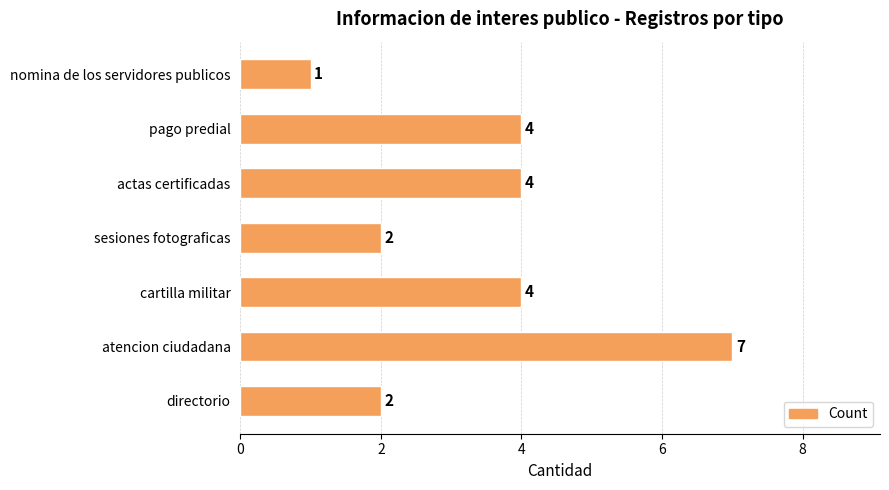

What is the ratio of the value at atencion ciudadana to the value at sesiones fotograficas?

3.5